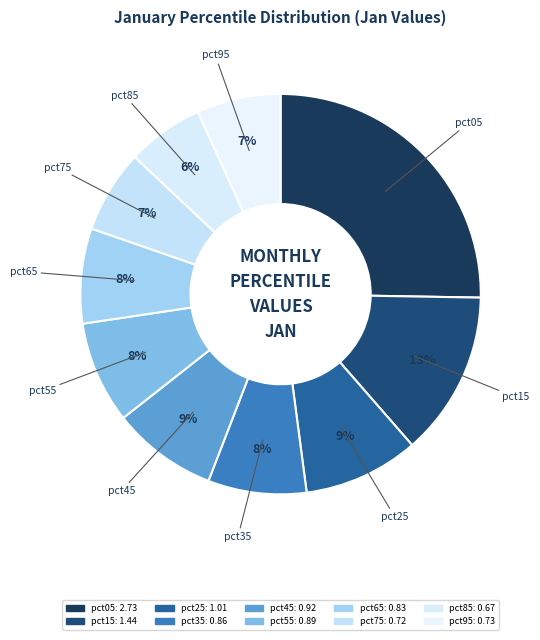

Count the number of slices in the pie.

10